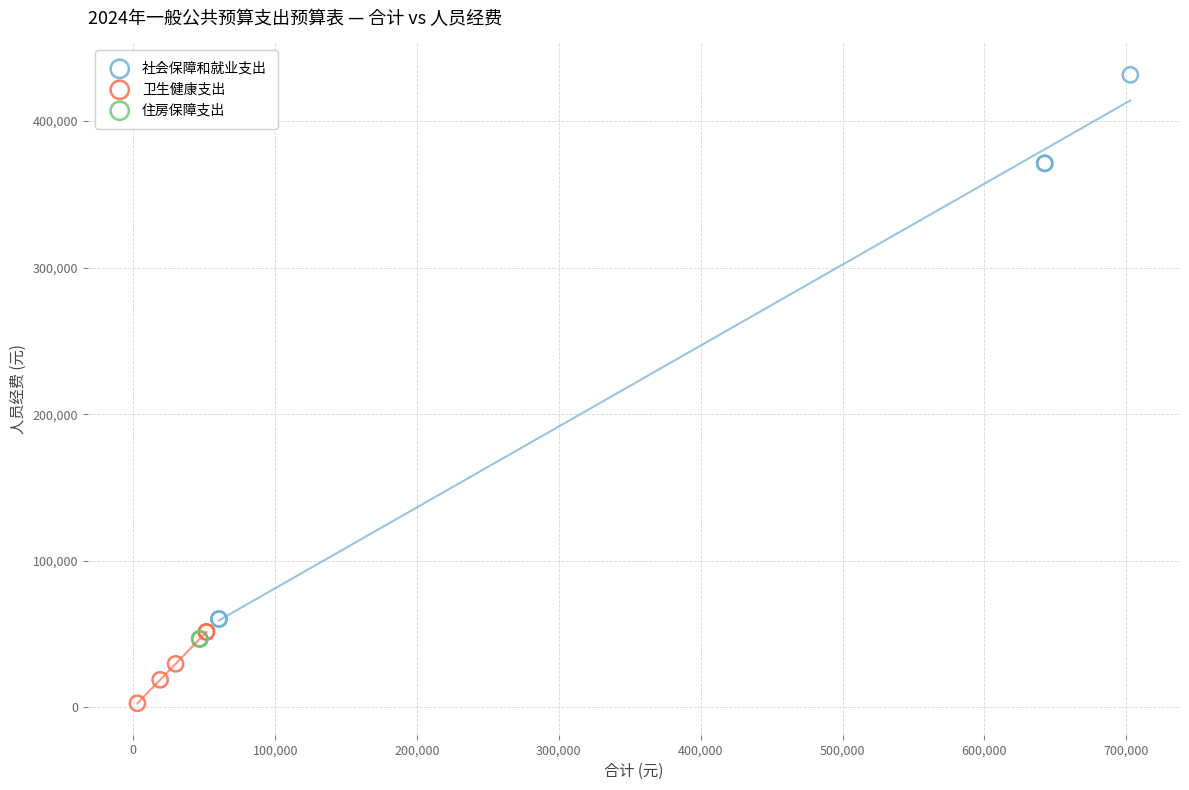

What are all the series names shown in the legend?

社会保障和就业支出, 卫生健康支出, 住房保障支出